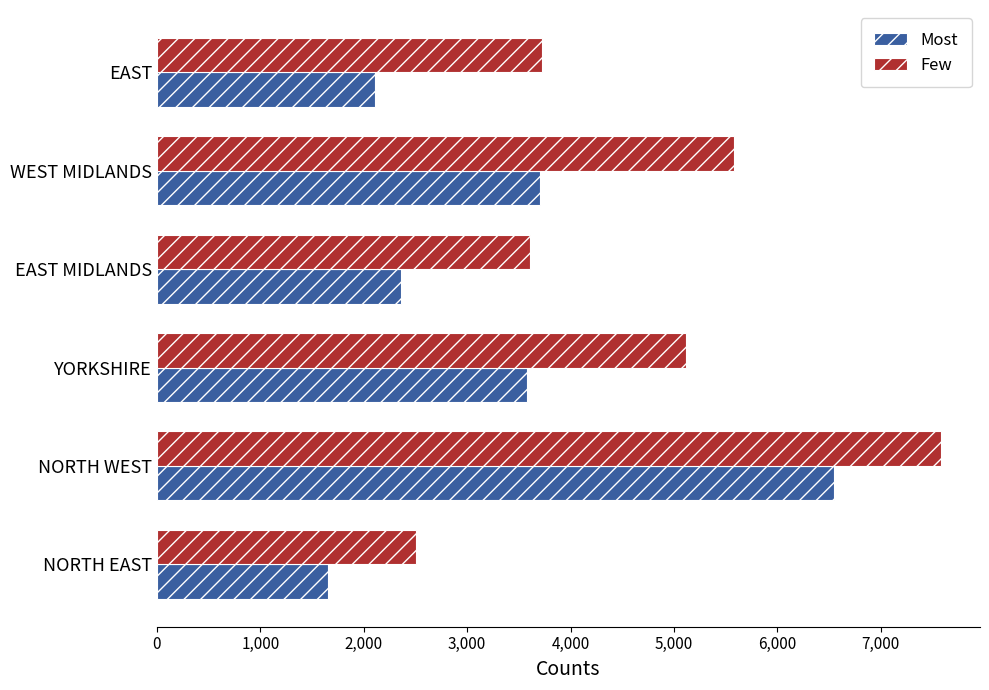

What is the minimum value for Few?

2510